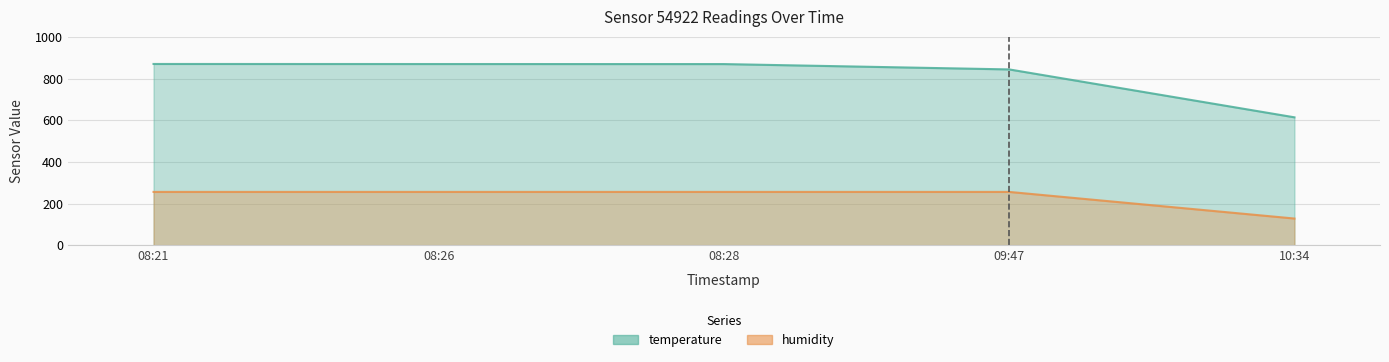

What is the greatest value displayed?

871.1